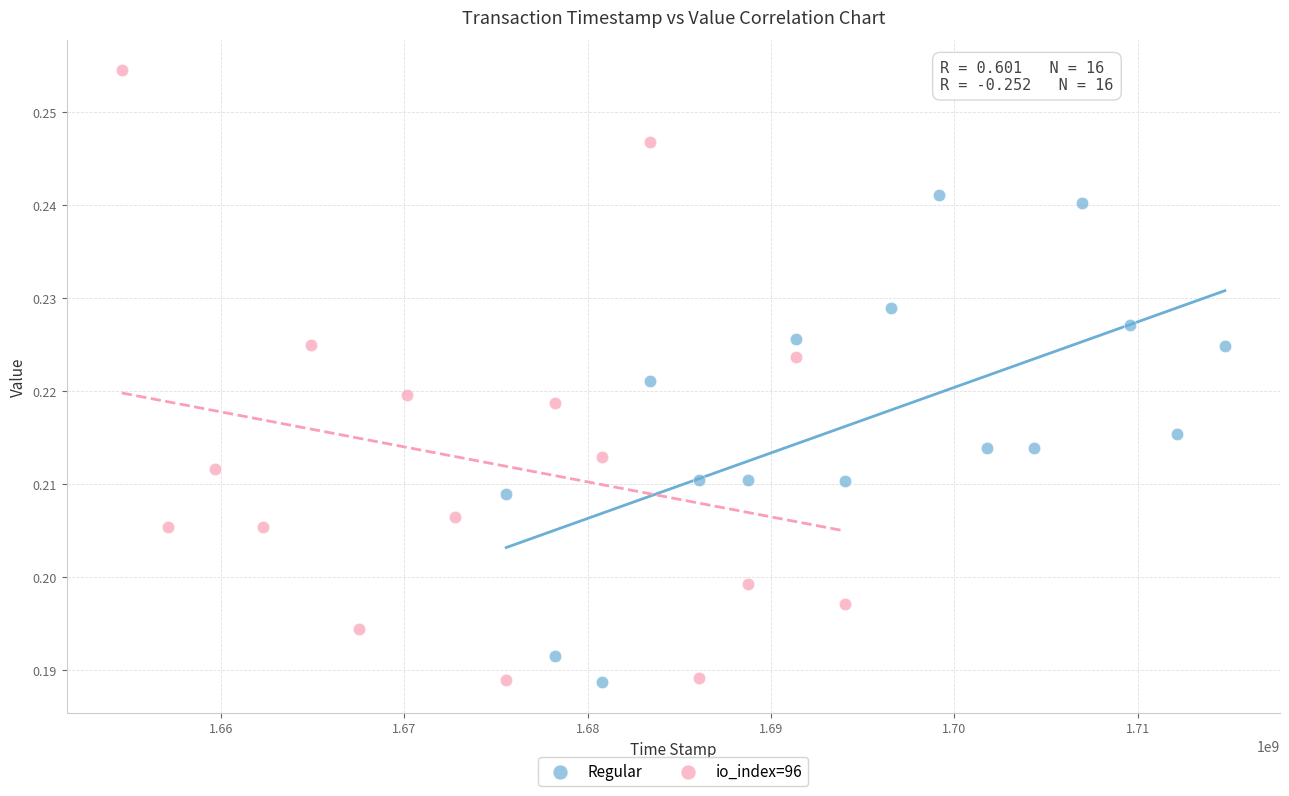

Which series reaches the maximum Y coordinate?

io_index=96